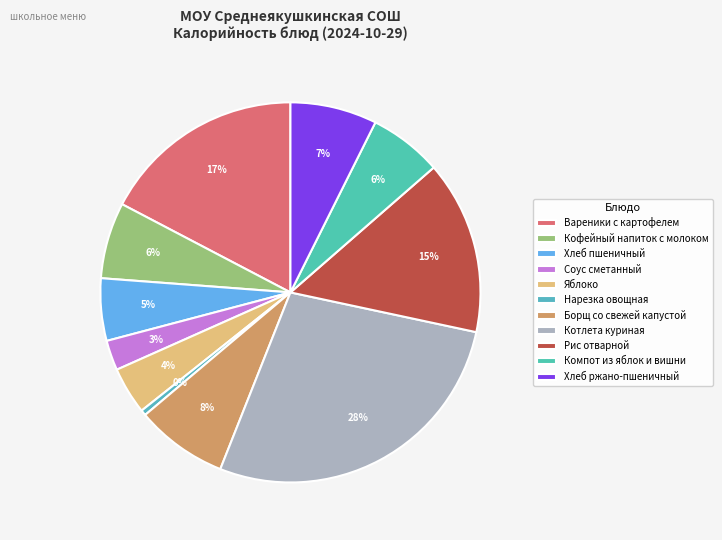

What is the change in value from Компот из яблок и вишни to Хлеб ржано-пшеничный?

+15.4